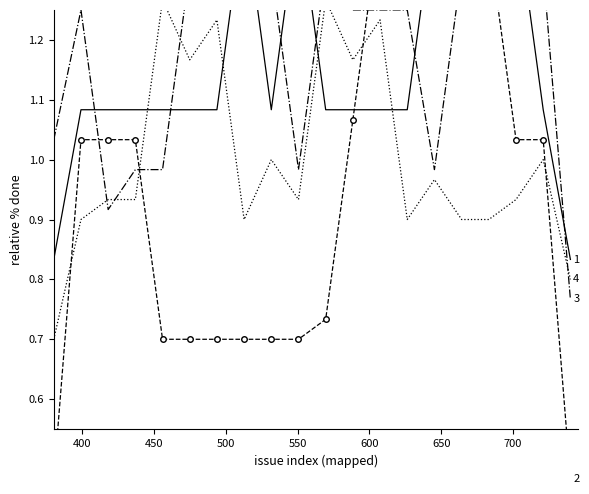

What is the difference between the maximum and minimum values in the 4 (Other/EE) series?

0.6